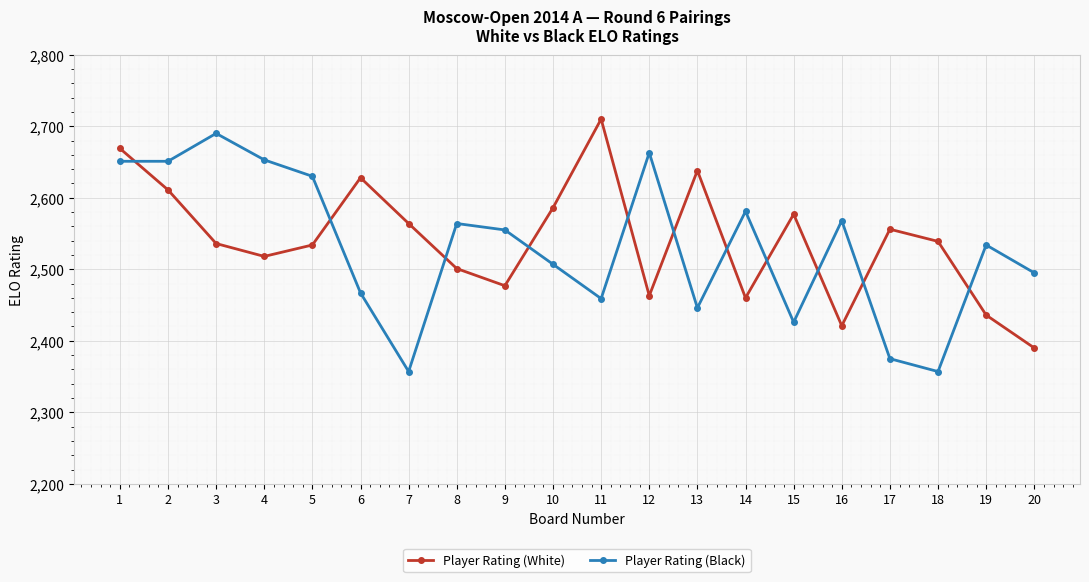

At which category does Player Rating (White) reach its first local peak?

6